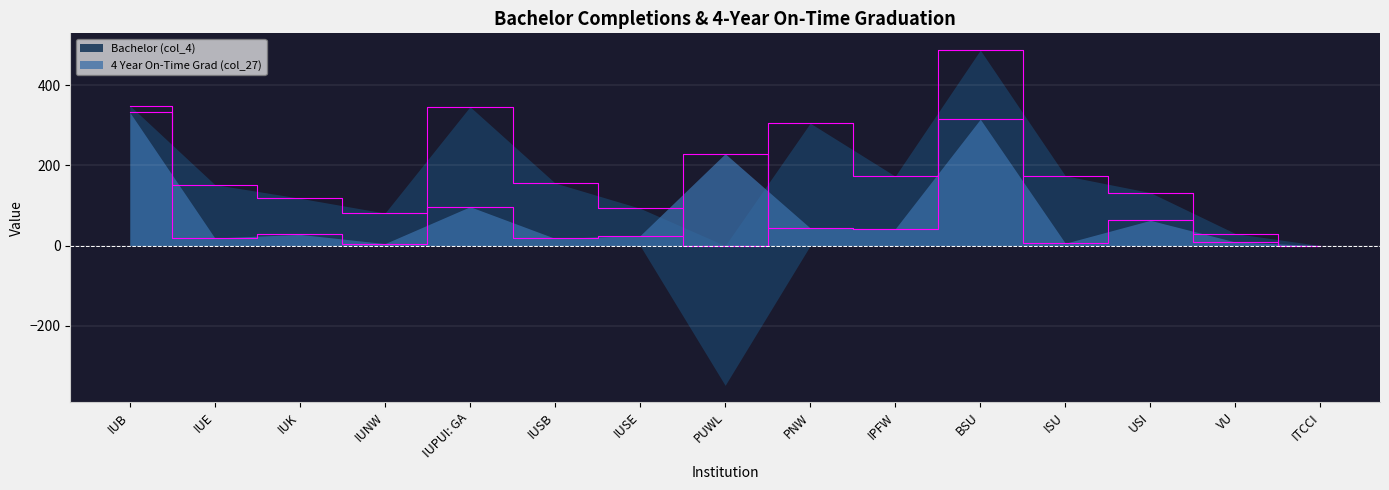

Which category has the highest value across all series?

IUB